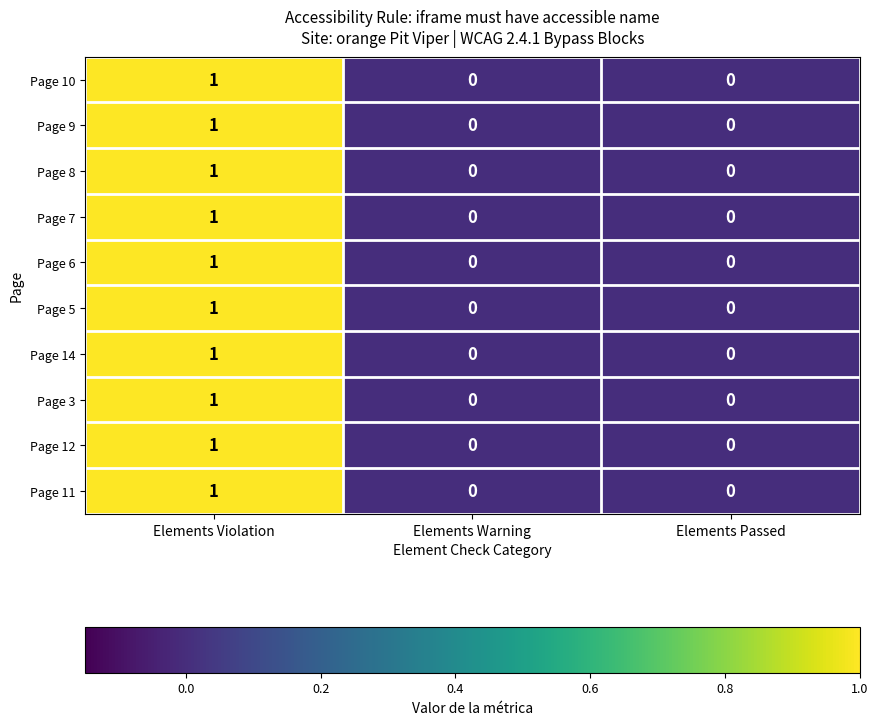

How many positive values does the Page 7 series have?

1